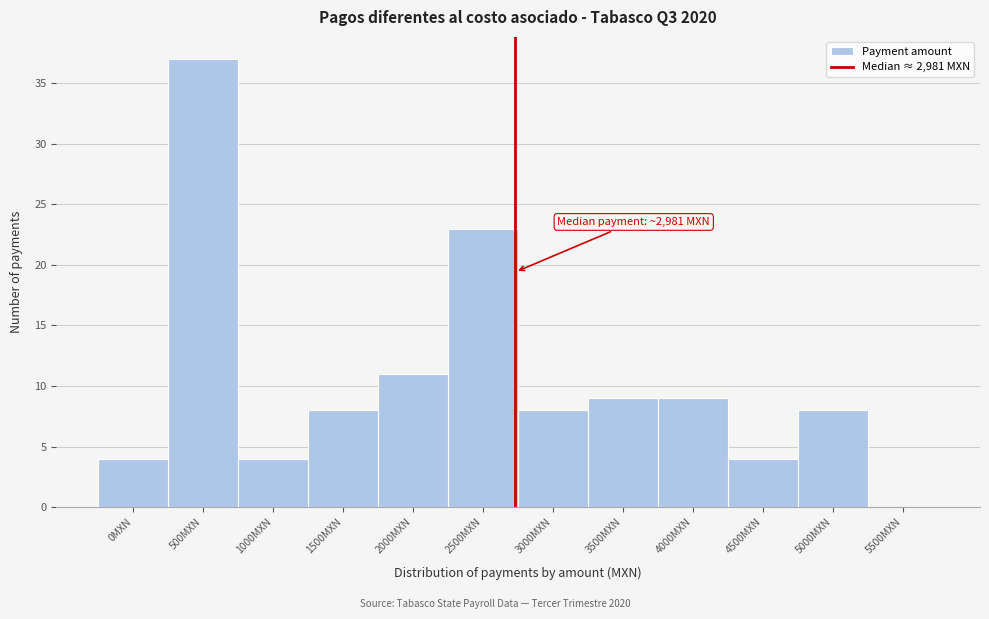

Reading left to right, transcribe all the data shown in this chart.

0MXN=4	500MXN=37	1000MXN=4	1500MXN=8	2000MXN=11	2500MXN=23	3000MXN=8	3500MXN=9	4000MXN=9	4500MXN=4	5000MXN=8	5500MXN=0